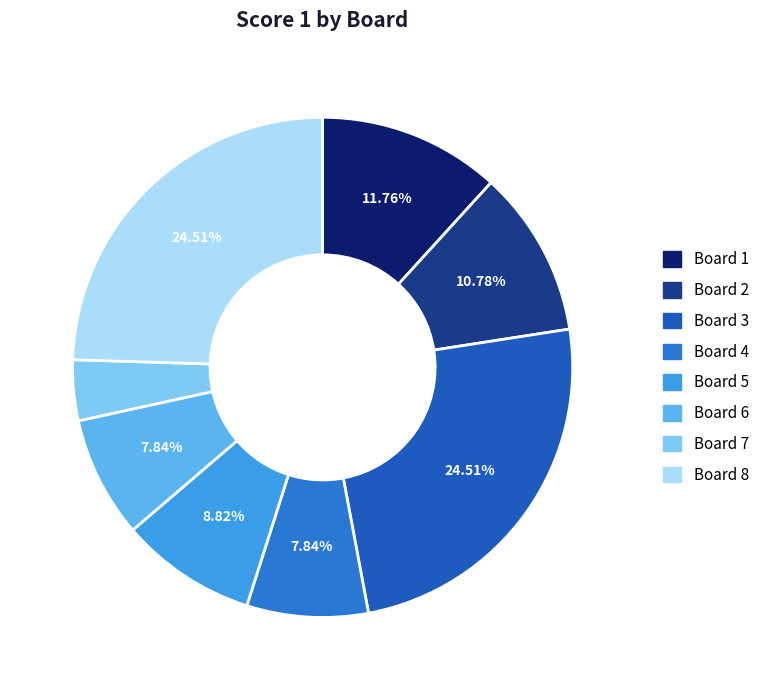

Is it true that Board 3 is 13% of the pie?

False